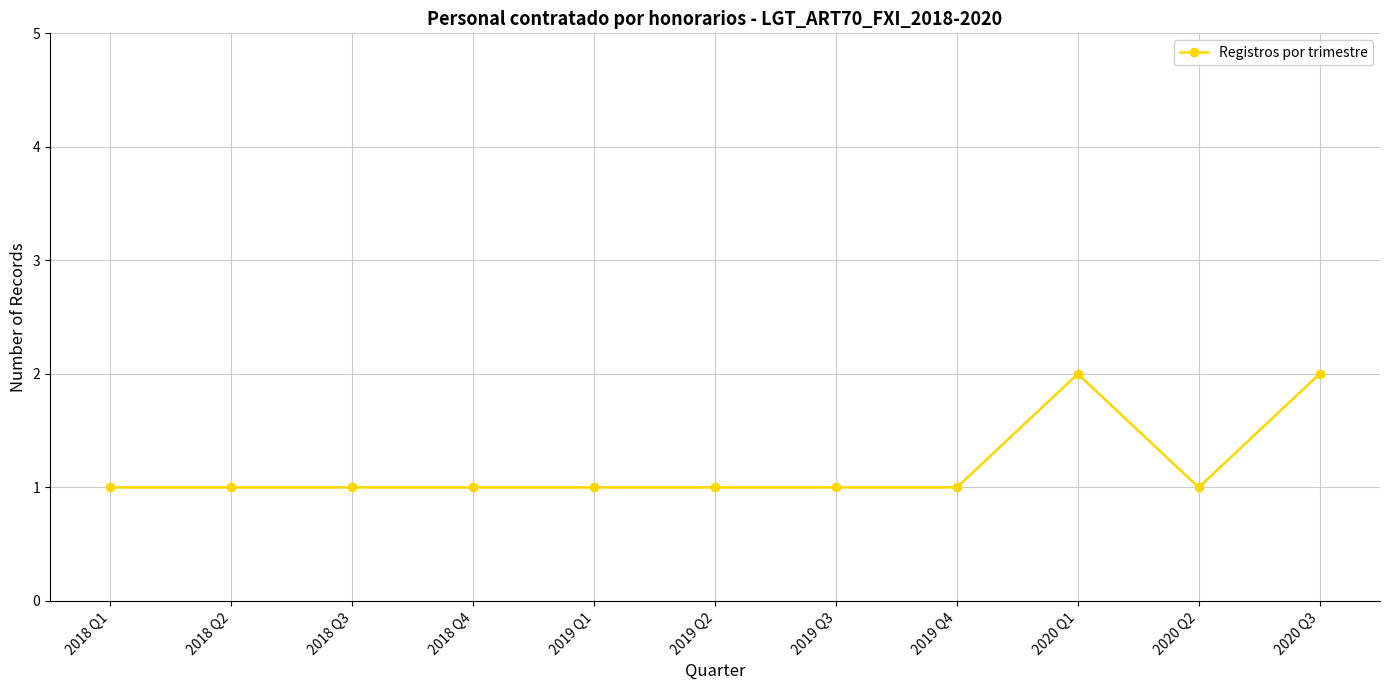

What is the label of the 5th point from the right?

2019 Q3